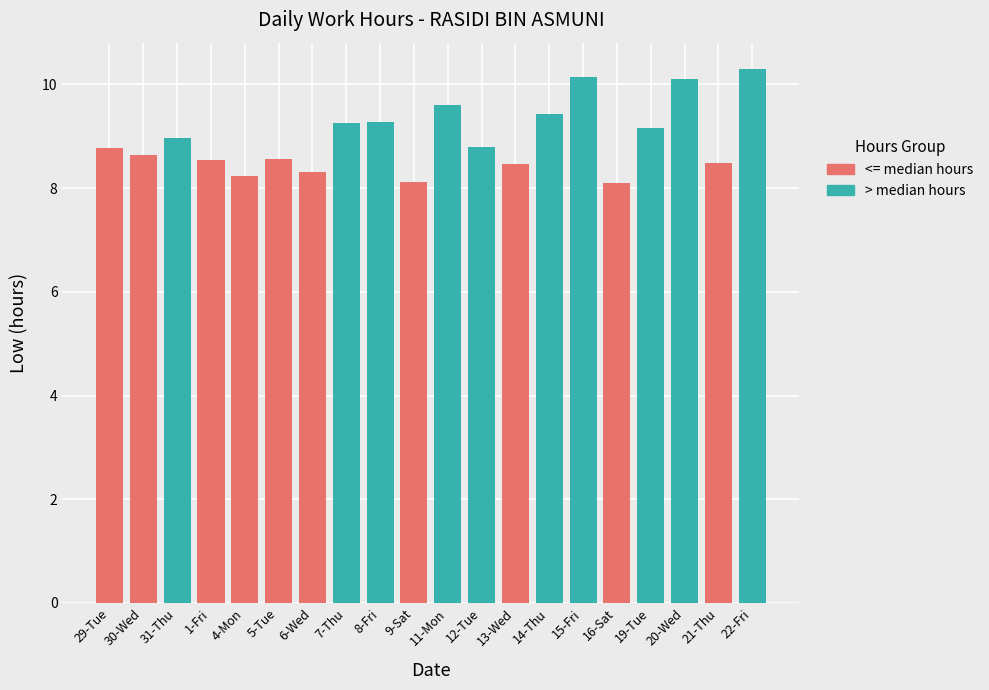

The value at 20-Wed is 2.2. True or false?

False